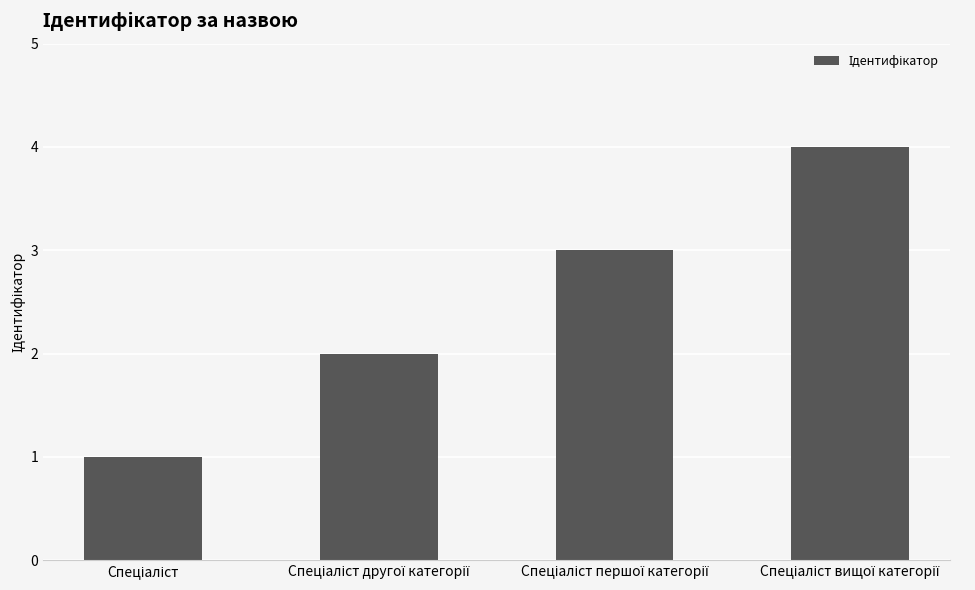

What is the maximum value shown in the chart?

4